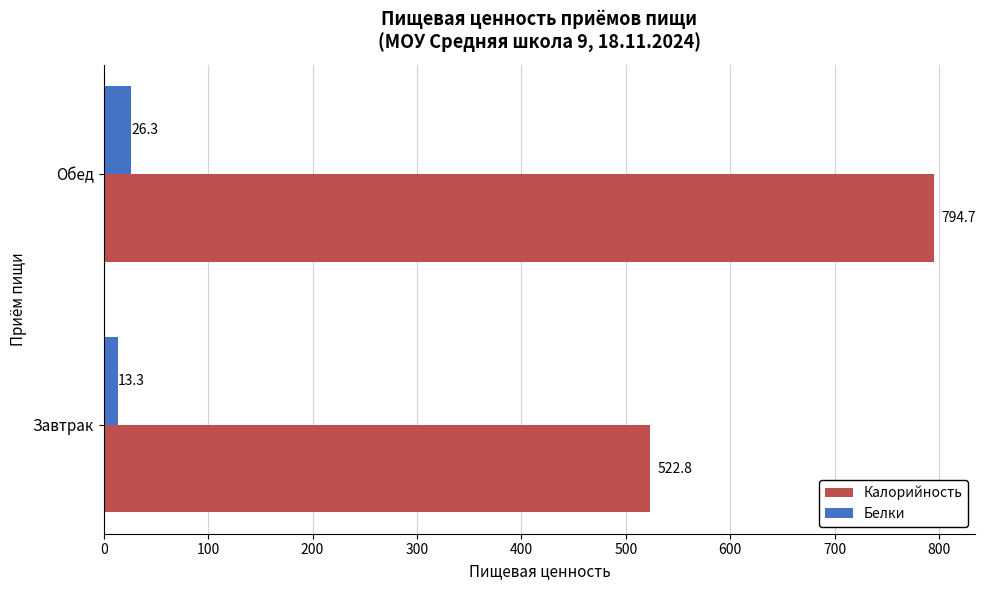

What is the minimum value for Белки?

13.3